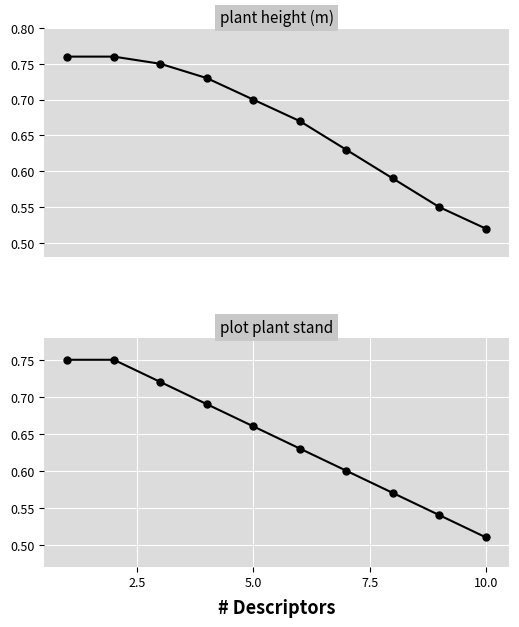

How many series are shown in this chart?

2